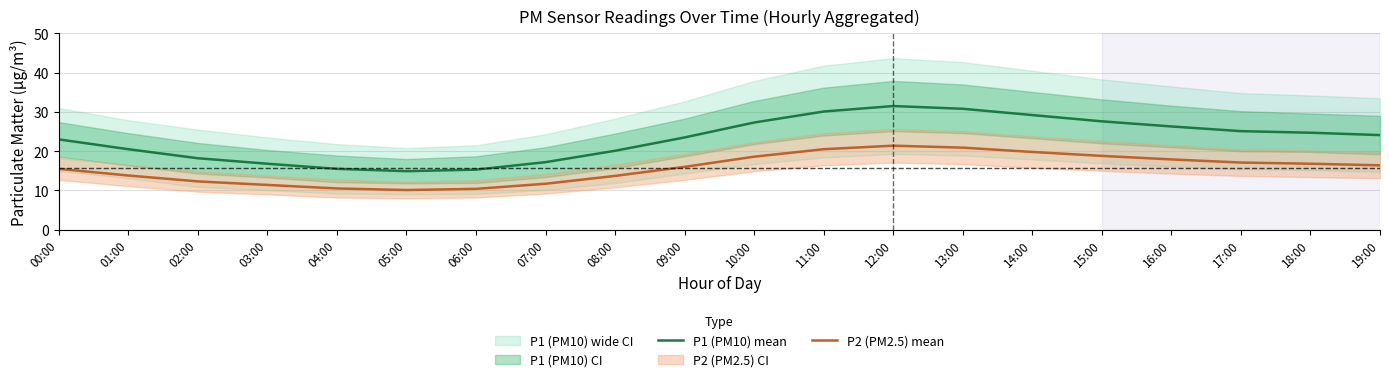

List the series in order of their overall mean, highest first.

P1 (PM10) mean, P2 (PM2.5) mean